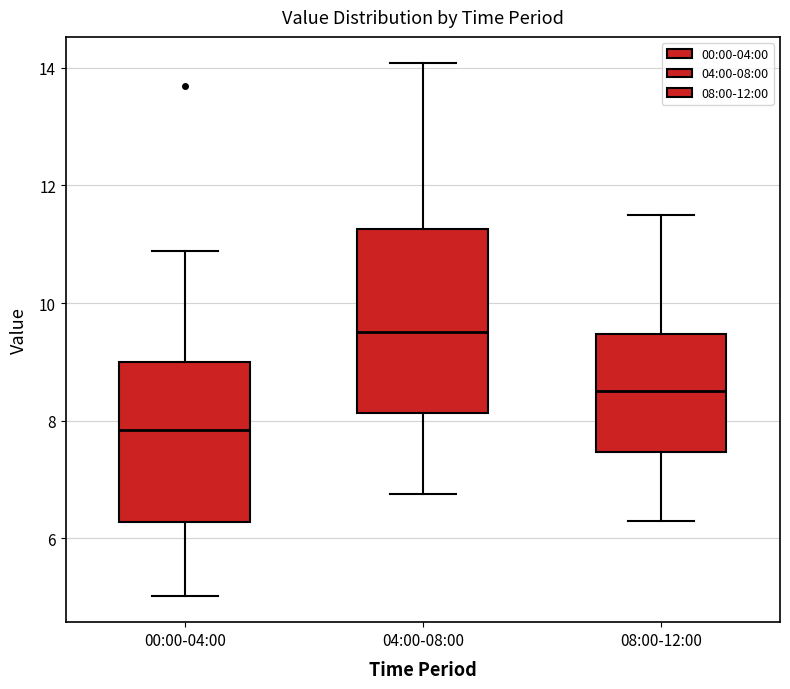

Which box's median line is the highest?

04:00-08:00